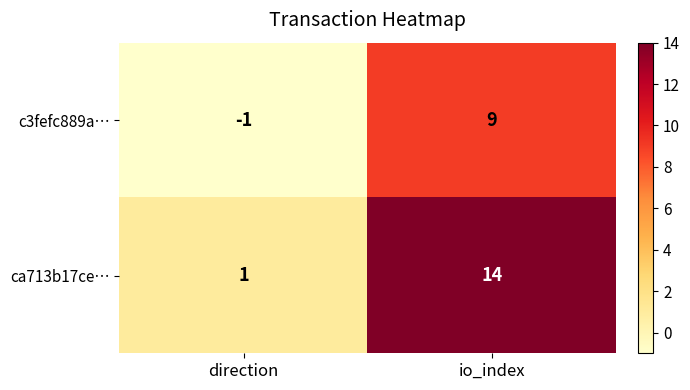

At direction, list the series in order from smallest to largest.

c3fefc889a…, ca713b17ce…